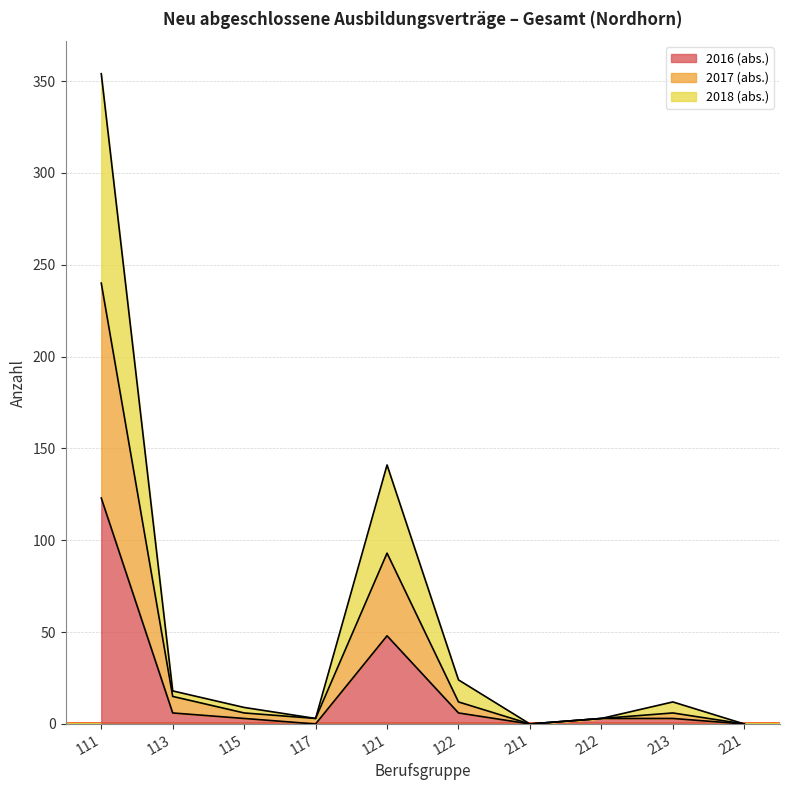

How many values in 2017 (abs.) are above zero?

8